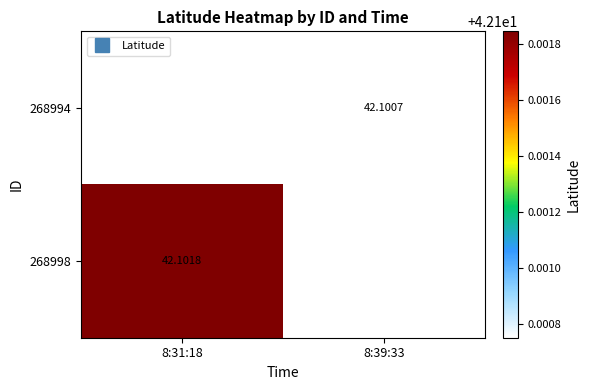

How many data points does each series have?

2